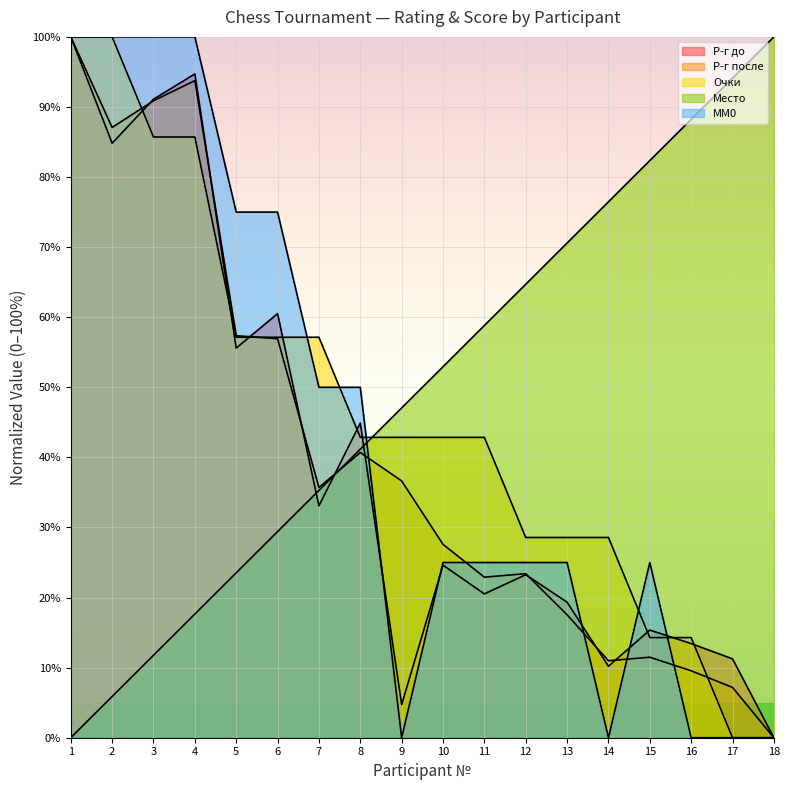

What are all the series names shown in the legend?

Р-г до, Р-г после, Очки, Место, MM0